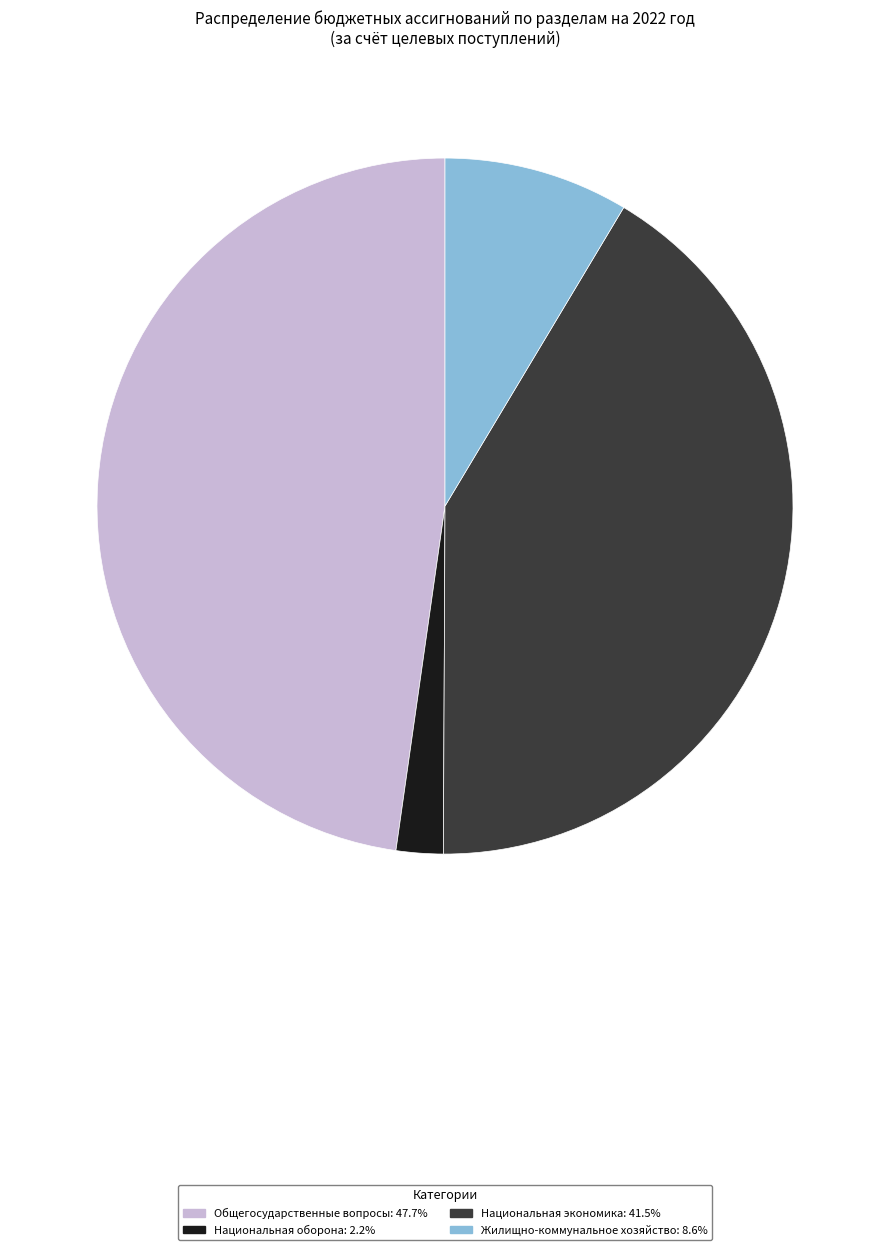

Is there a majority slice in this chart?

No